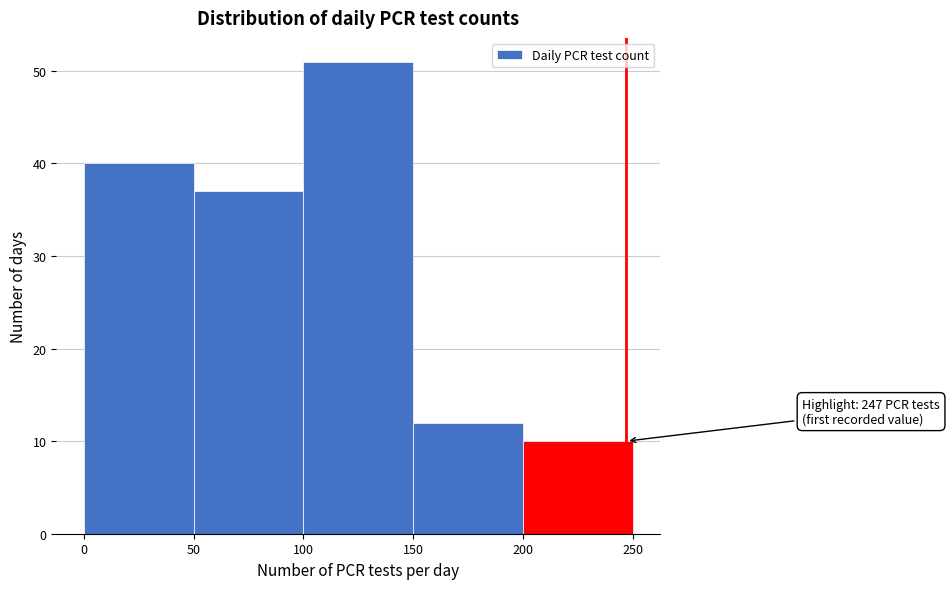

Which range on the x-axis has the tallest bar?

100 to 150